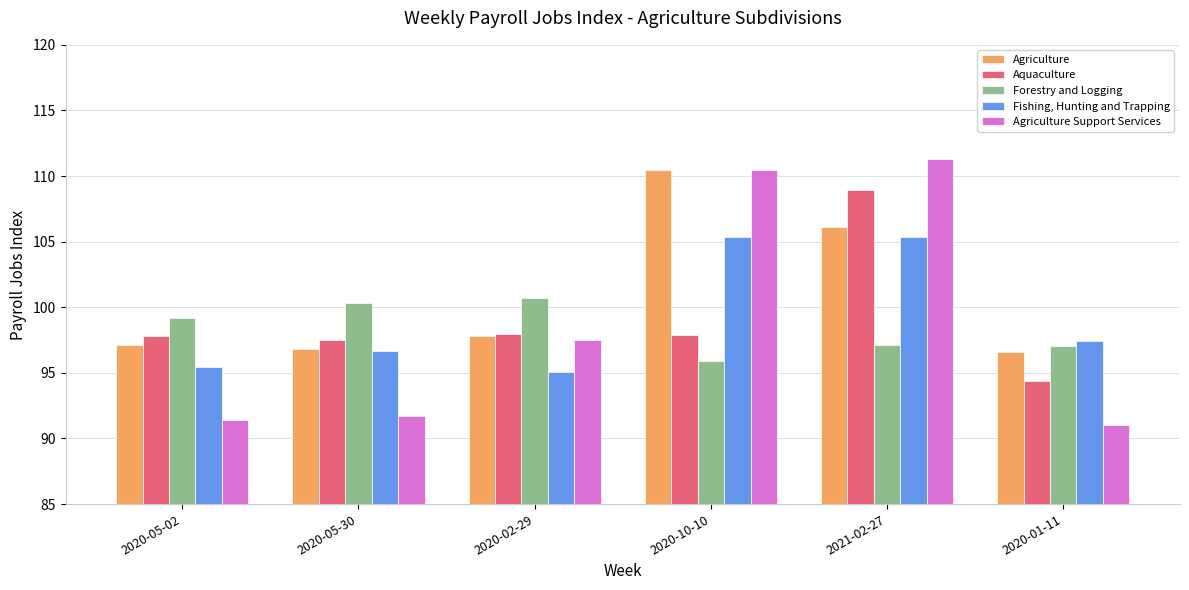

At which label does Aquaculture reach its minimum?

2020-01-11